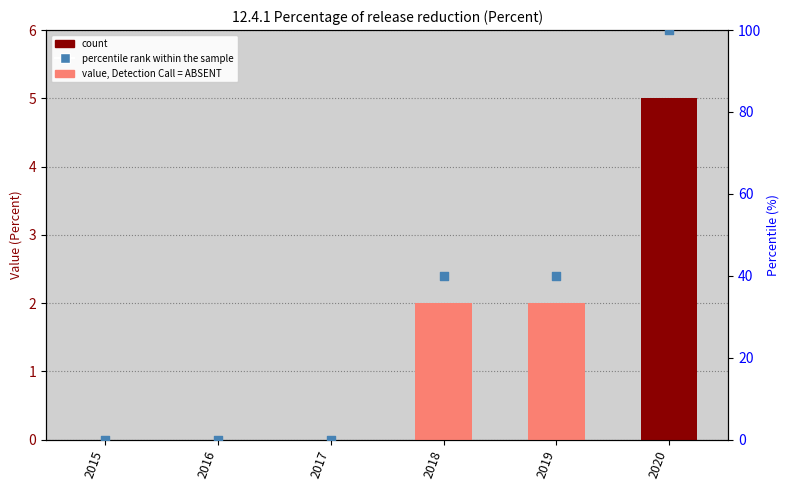

Which series reaches the minimum Y coordinate?

Value